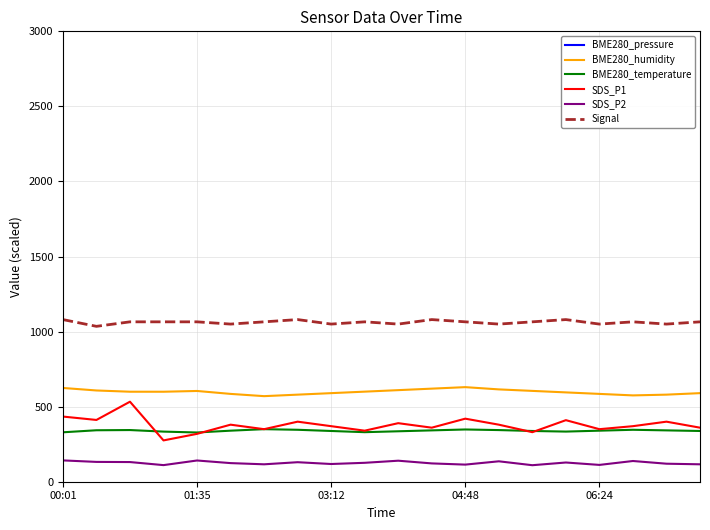

What are all the series names shown in the legend?

BME280_pressure, BME280_humidity, BME280_temperature, SDS_P1, SDS_P2, Signal